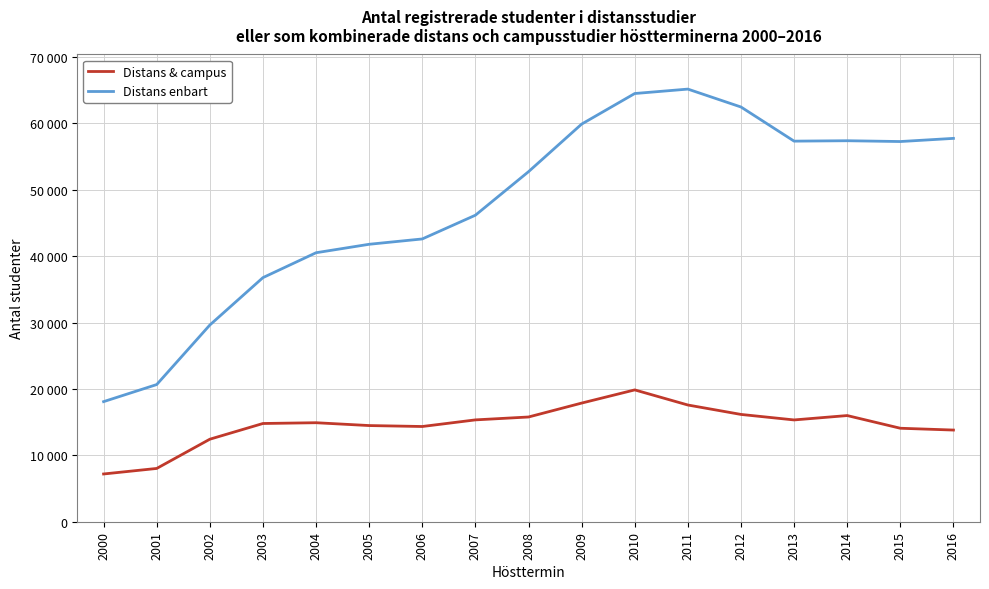

At which category does Distans enbart reach its first local valley?

2013